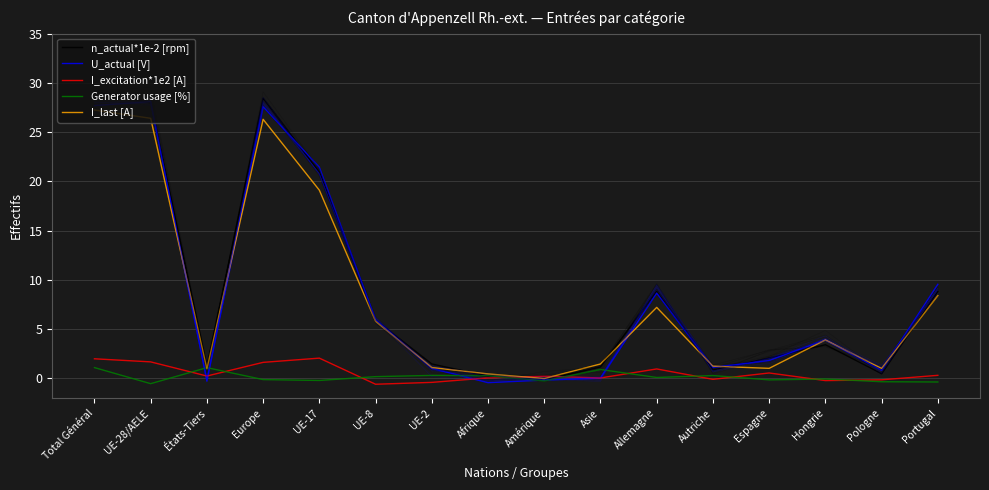

True or false: n_actual*1e-2 [rpm] and I_last [A] intersect in this chart.

True